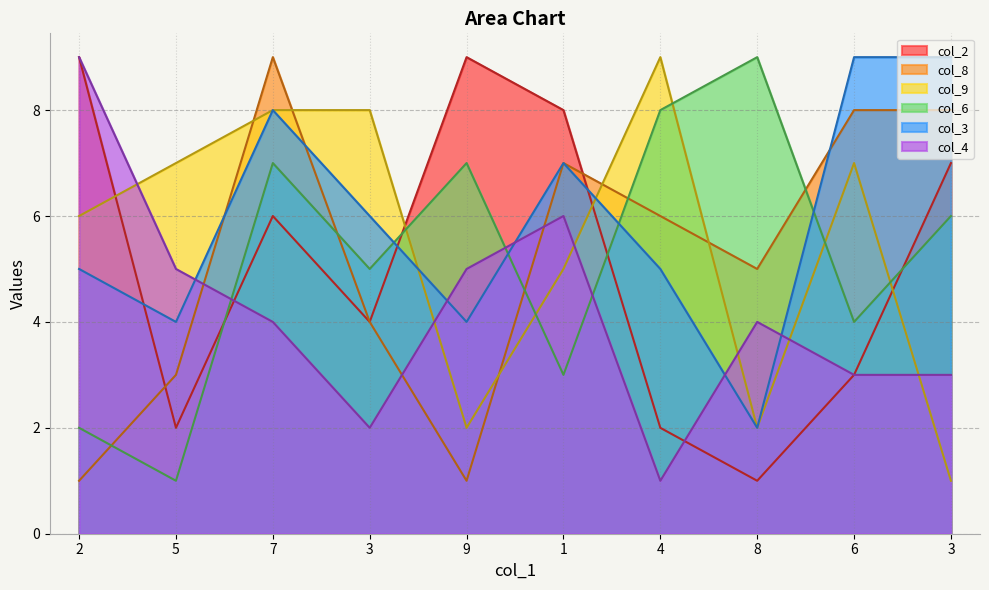

What is the value of the col_9 point at the 8th from the left?

2